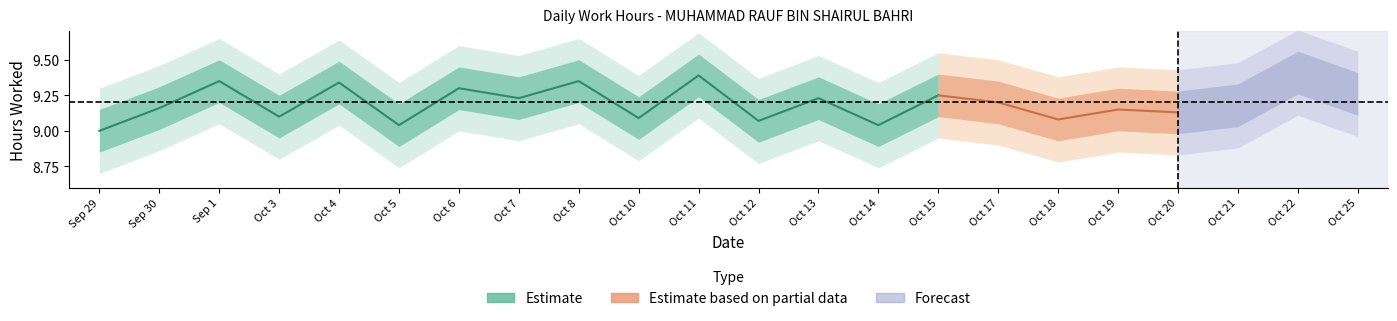

What is the value of the Low (hours) point at the 6th from the left?

9.0